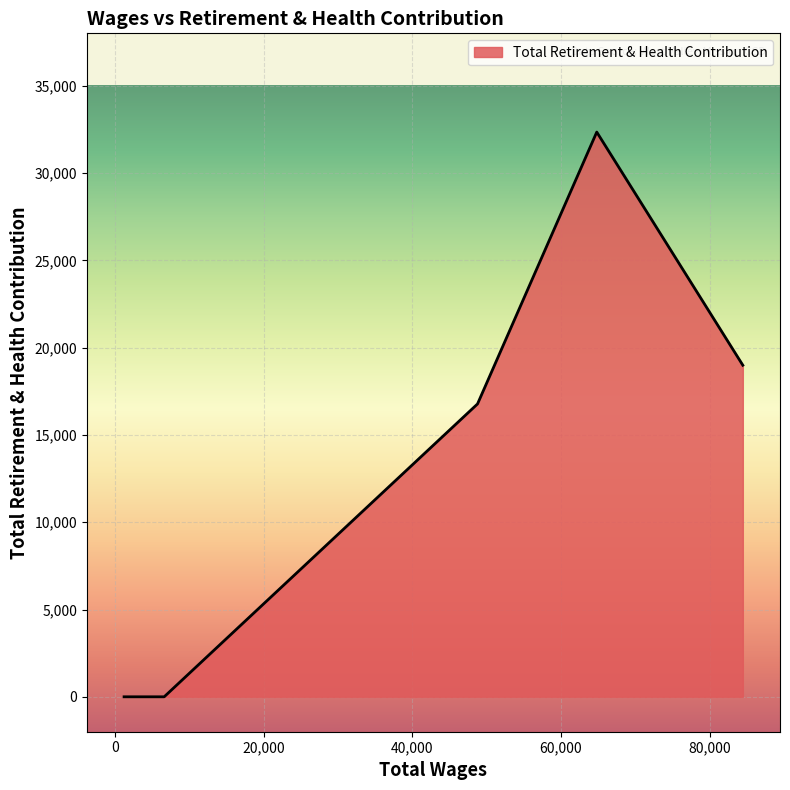

What is the average value?

13622